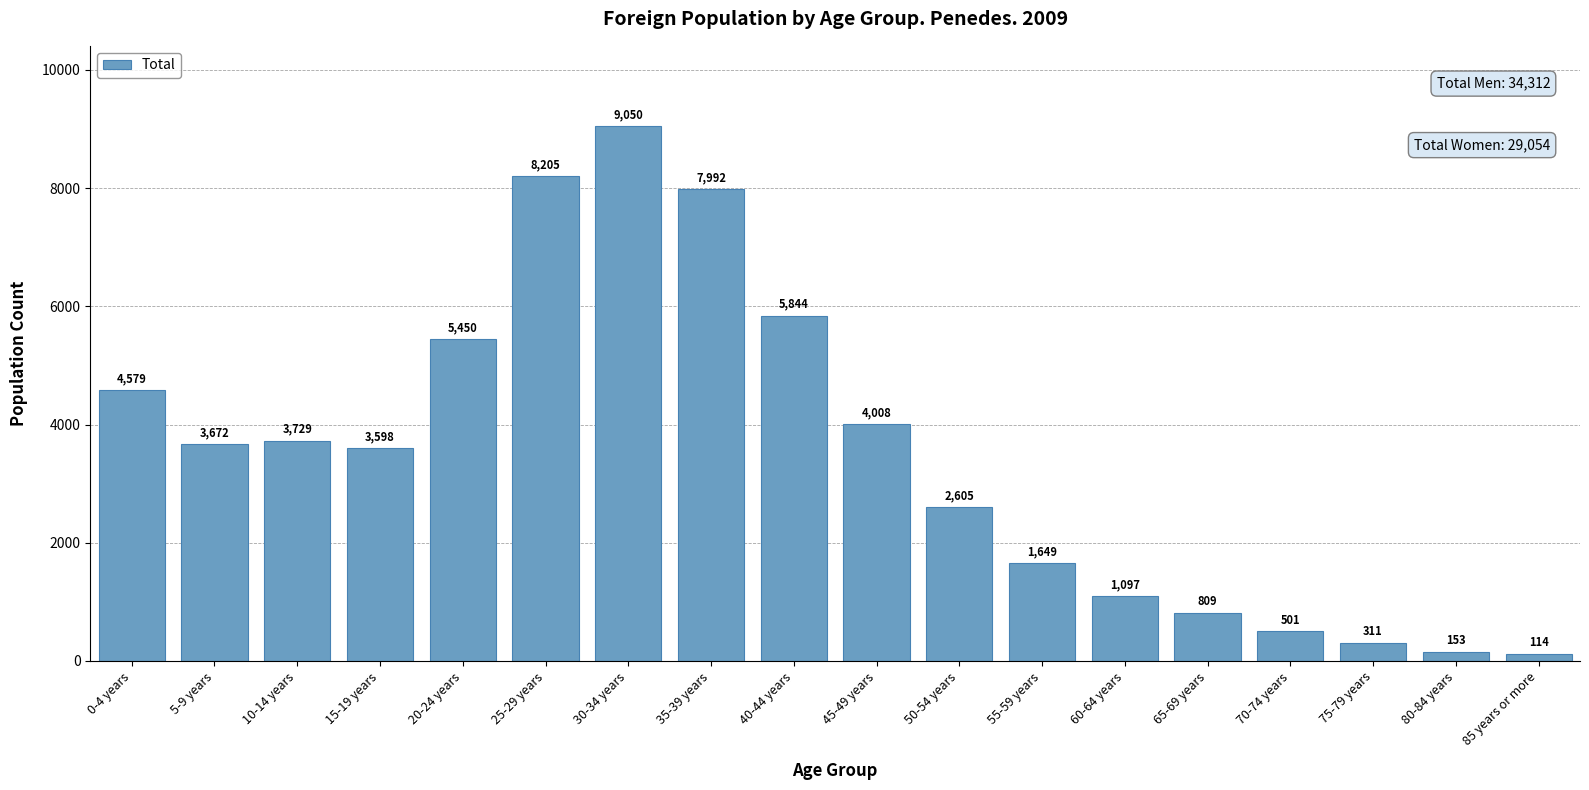

How many distinct data groups are displayed?

1